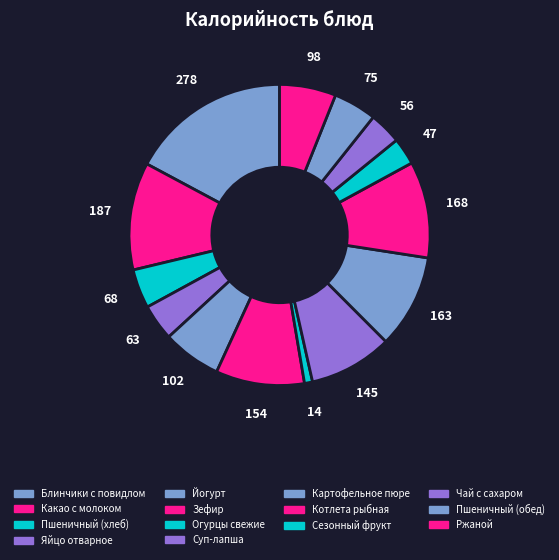

True or false: Ржаной accounts for 14% of the total.

False